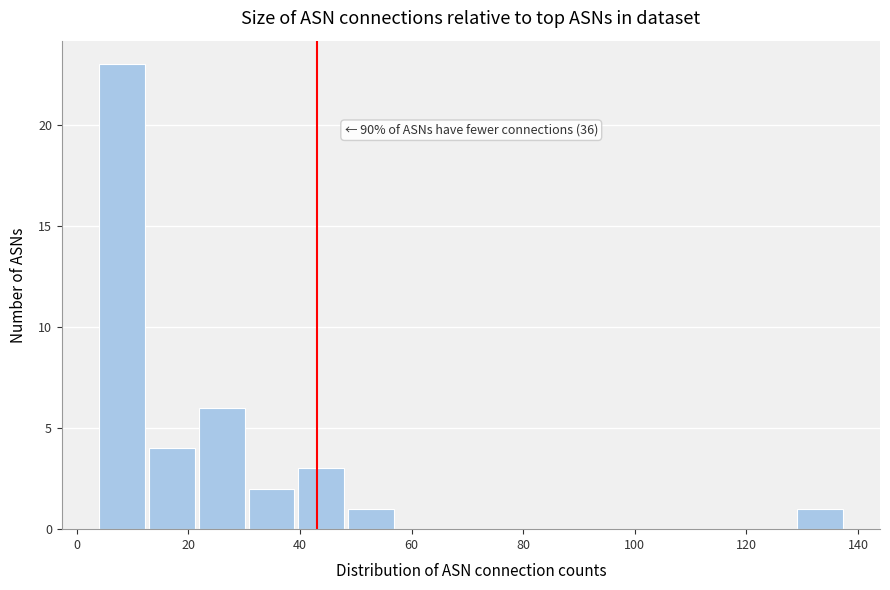

Over which range of the x-axis is the bar tallest?

4 to 12